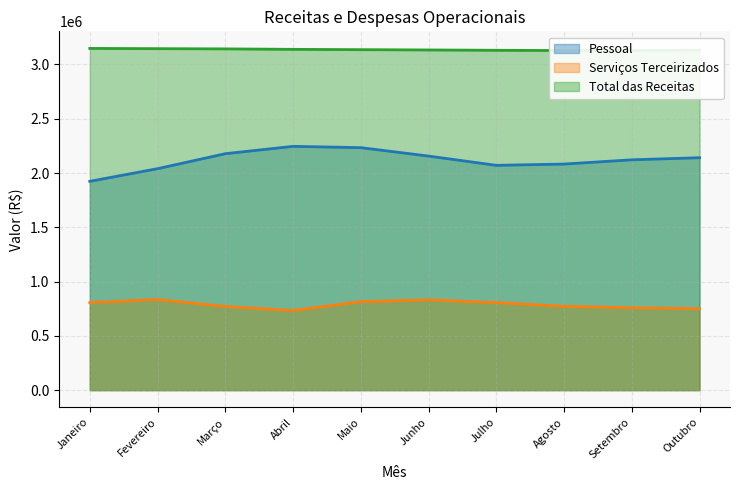

How many series are shown in this chart?

3